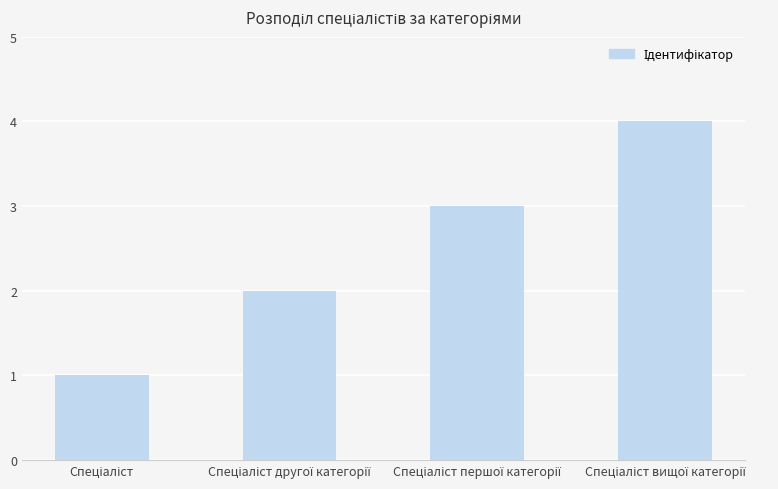

What is the difference between the maximum and minimum values?

3